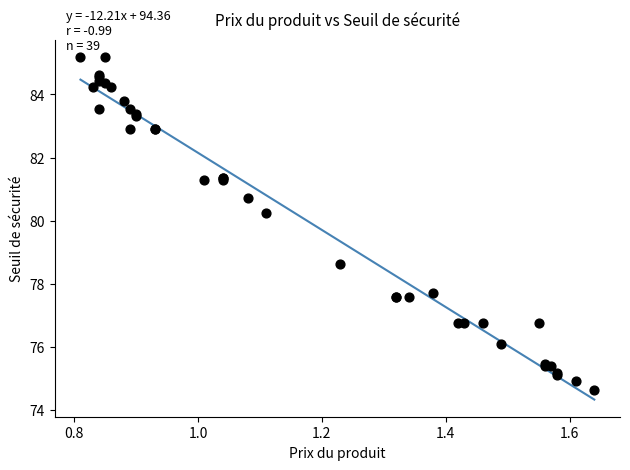

What Y value in the scatter plot is closest to 79?

78.6